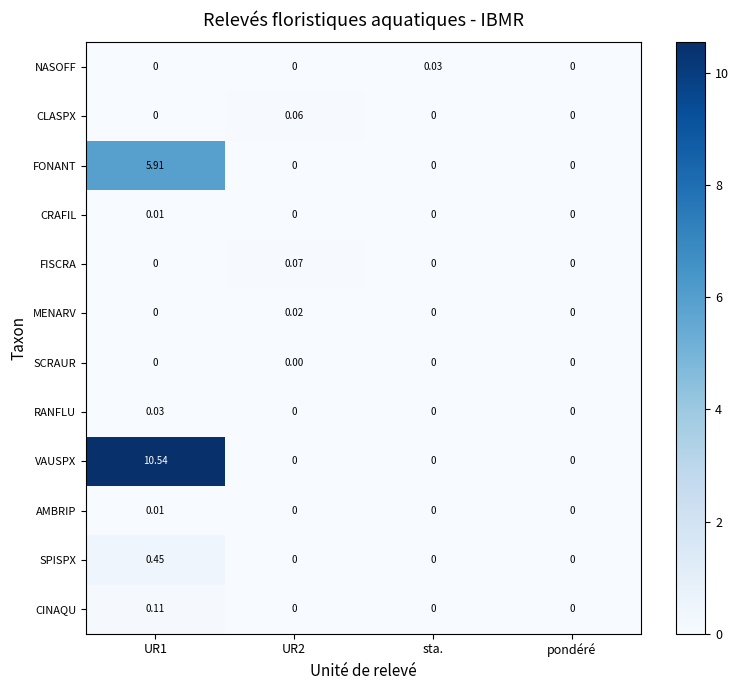

Which series has the largest total across all categories?

VAUSPX